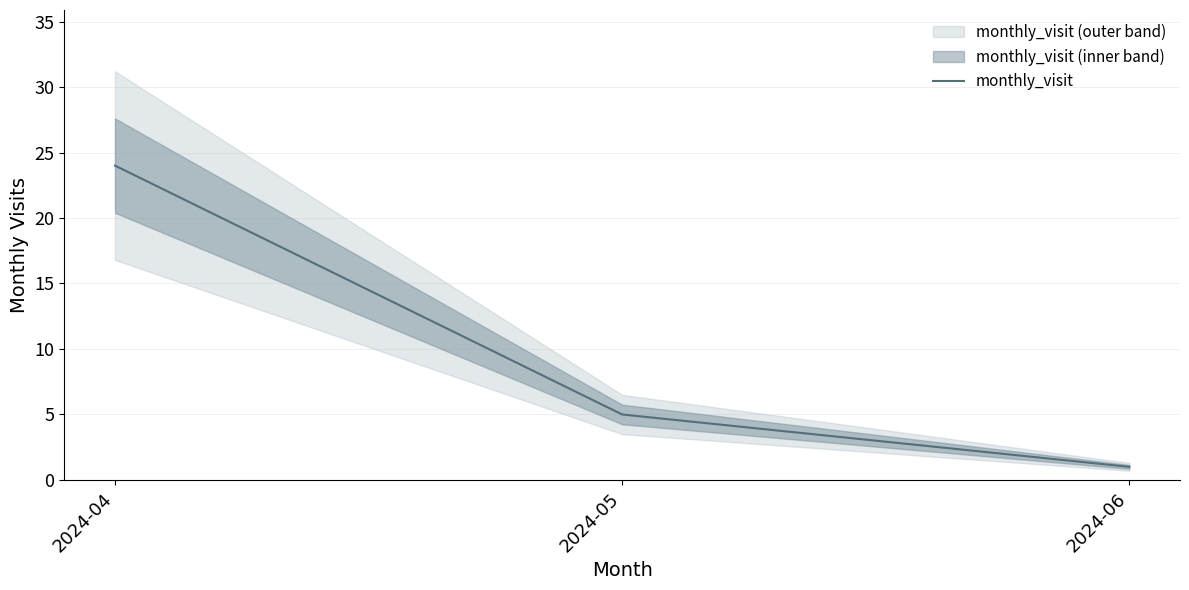

What is the value of the 2nd point from the left?

5